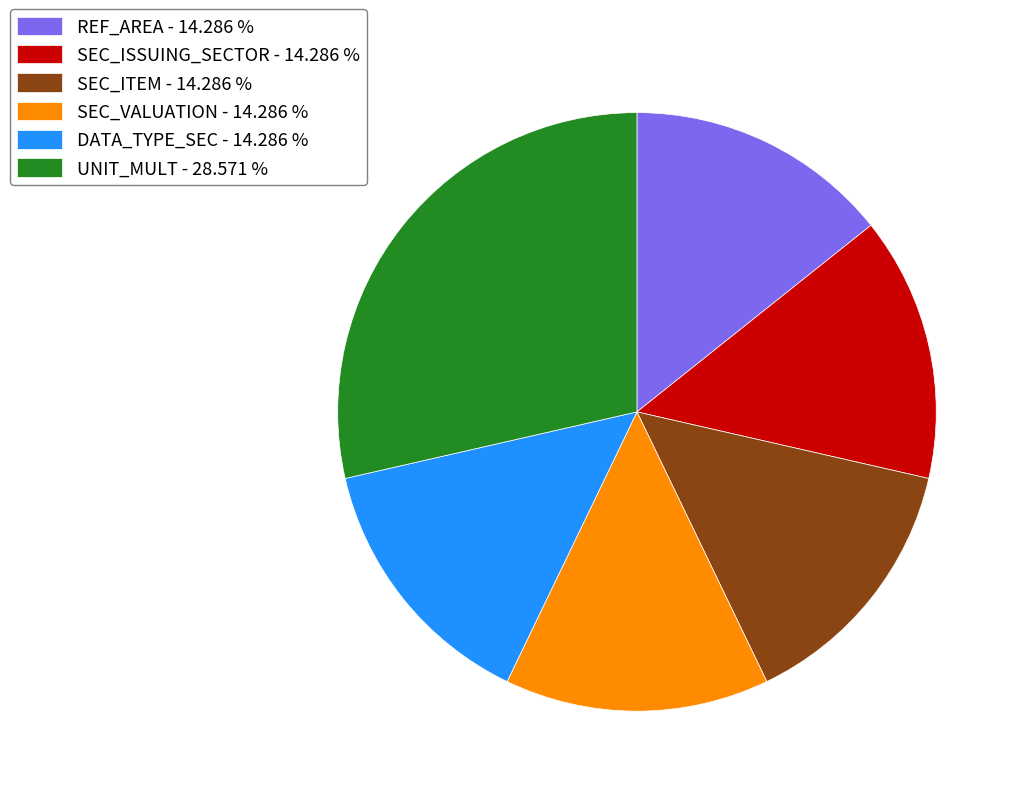

Is the sum of UNIT_MULT - 28.571 % and SEC_ISSUING_SECTOR - 14.286 % greater than half?

No